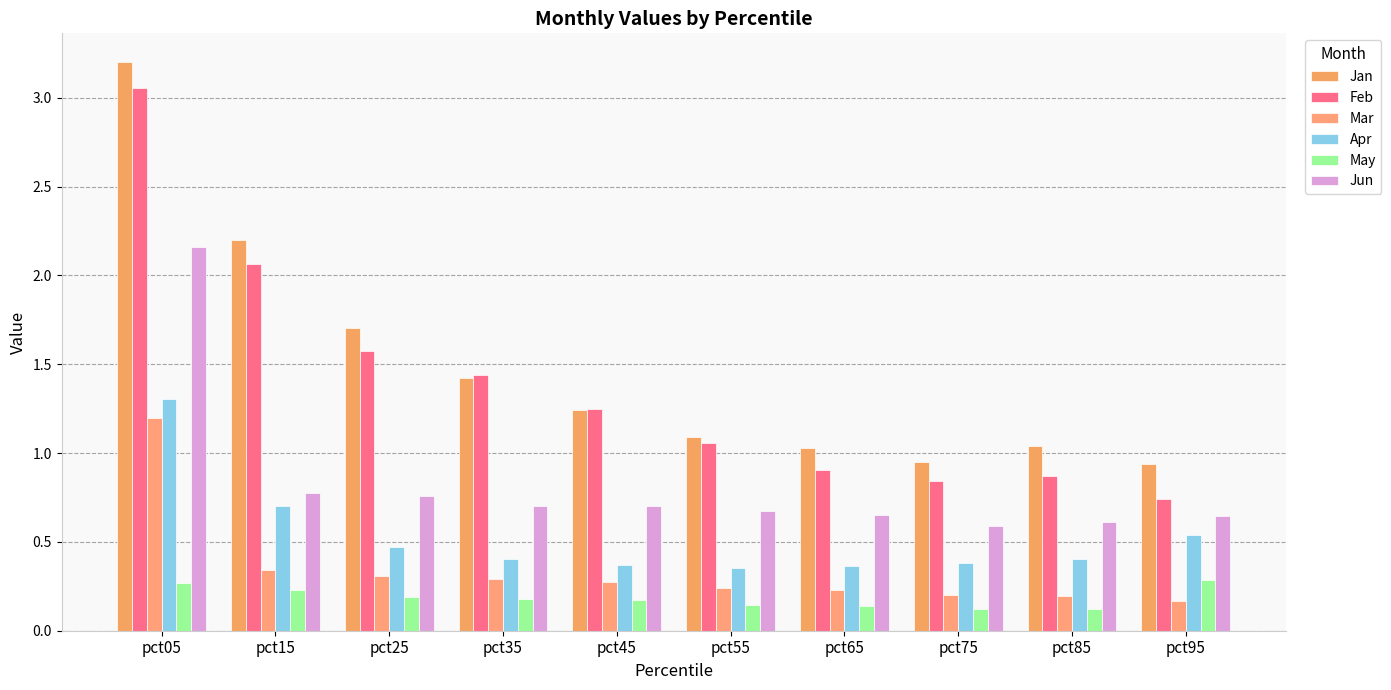

Reading right to left, extract all data points from this chart.

Jan: pct95=0.9	pct85=1.0	pct75=0.9	pct65=1.0	pct55=1.1	pct45=1.2	pct35=1.4	pct25=1.7	pct15=2.2	pct05=3.2
Feb: pct95=0.7	pct85=0.9	pct75=0.8	pct65=0.9	pct55=1.1	pct45=1.2	pct35=1.4	pct25=1.6	pct15=2.1	pct05=3.1
Mar: pct95=0.2	pct85=0.2	pct75=0.2	pct65=0.2	pct55=0.2	pct45=0.3	pct35=0.3	pct25=0.3	pct15=0.3	pct05=1.2
Apr: pct95=0.5	pct85=0.4	pct75=0.4	pct65=0.4	pct55=0.4	pct45=0.4	pct35=0.4	pct25=0.5	pct15=0.7	pct05=1.3
May: pct95=0.3	pct85=0.1	pct75=0.1	pct65=0.1	pct55=0.1	pct45=0.2	pct35=0.2	pct25=0.2	pct15=0.2	pct05=0.3
Jun: pct95=0.6	pct85=0.6	pct75=0.6	pct65=0.6	pct55=0.7	pct45=0.7	pct35=0.7	pct25=0.8	pct15=0.8	pct05=2.2